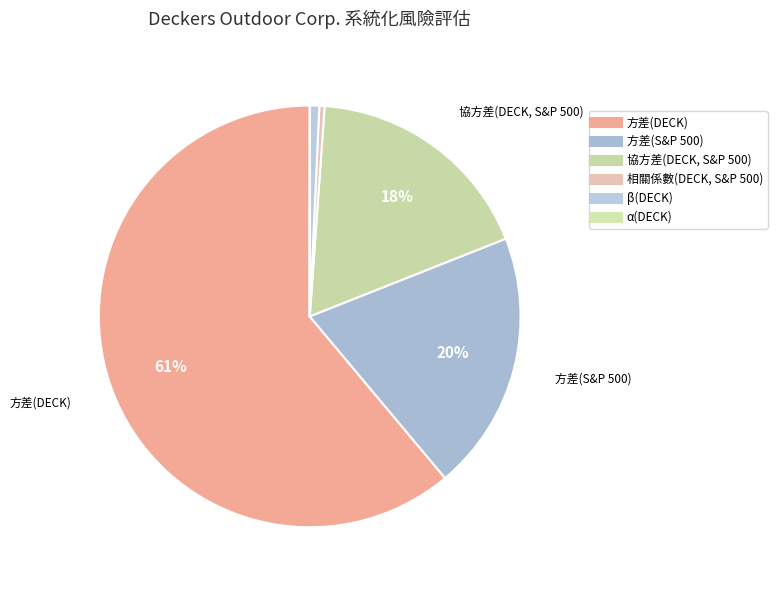

Which category has the smallest portion of the pie?

α(DECK)